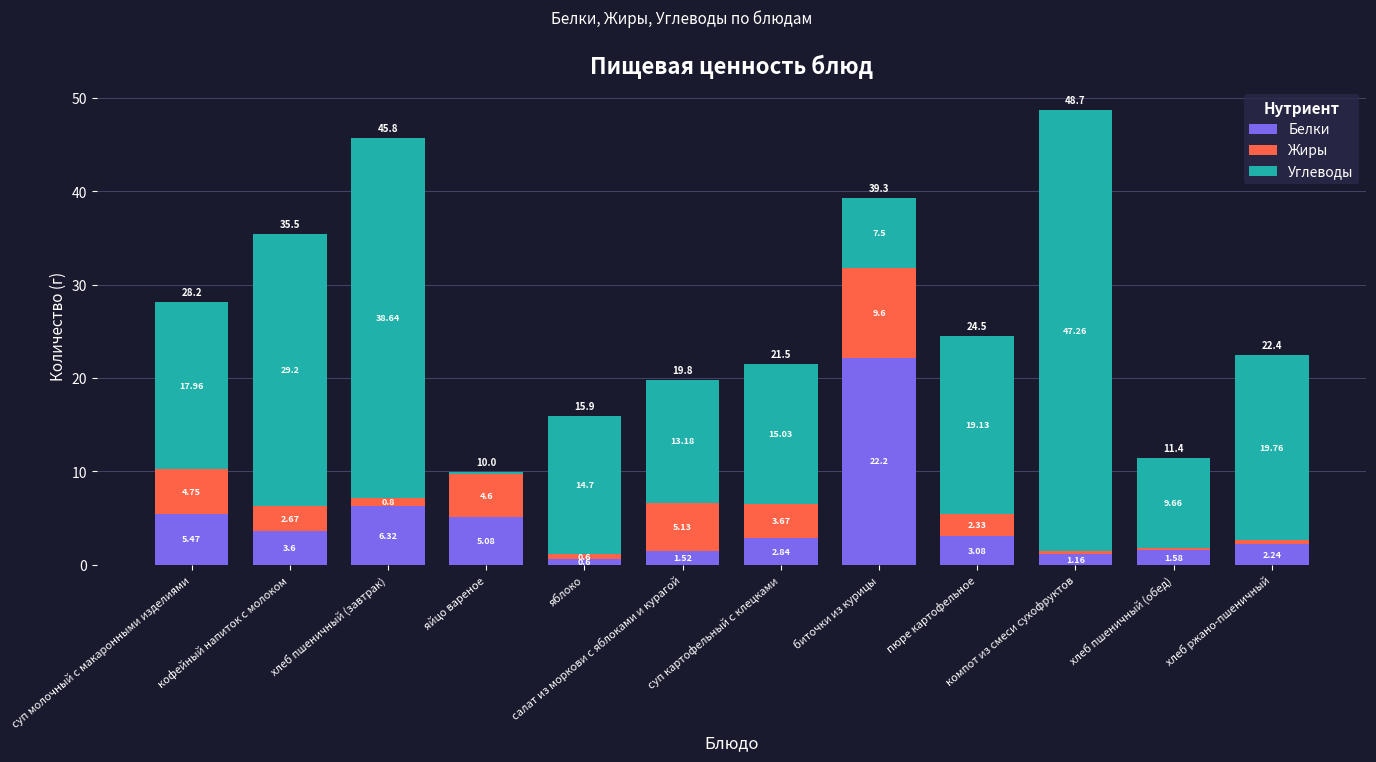

Is it true that Белки equals 5.5 at пюре картофельное?

False